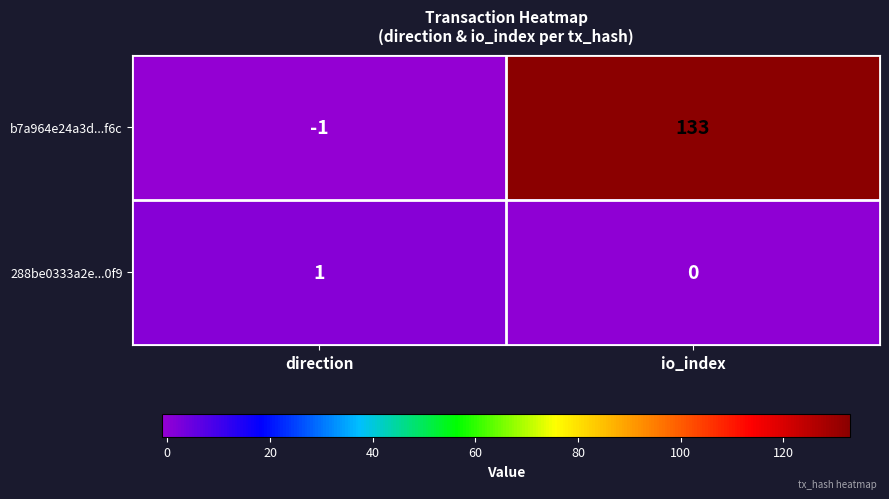

Is it true that 288be0333a2e...0f9 equals 1 at io_index?

False